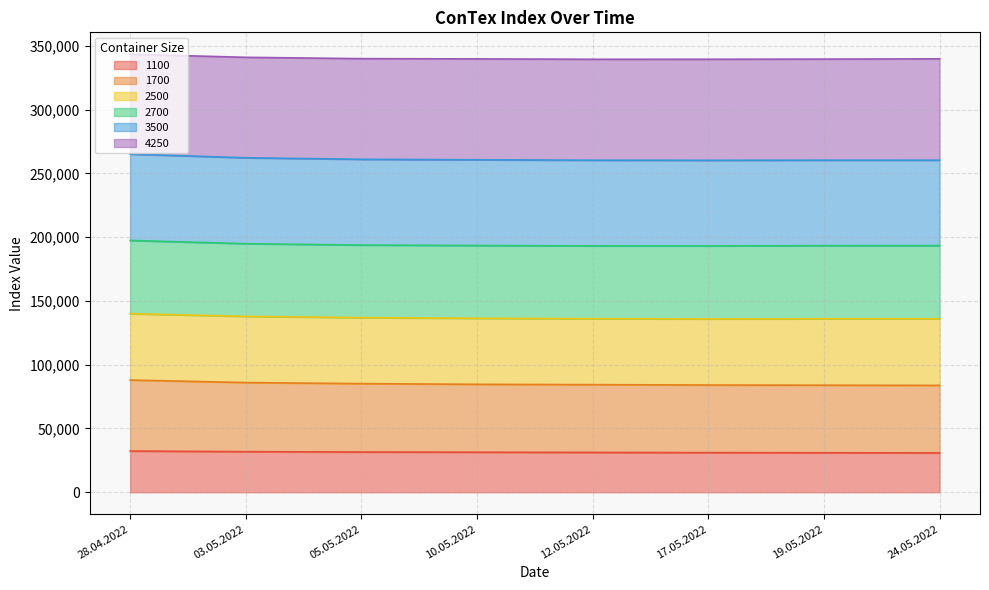

What is the total value across all series at 24.05.2022?

339755